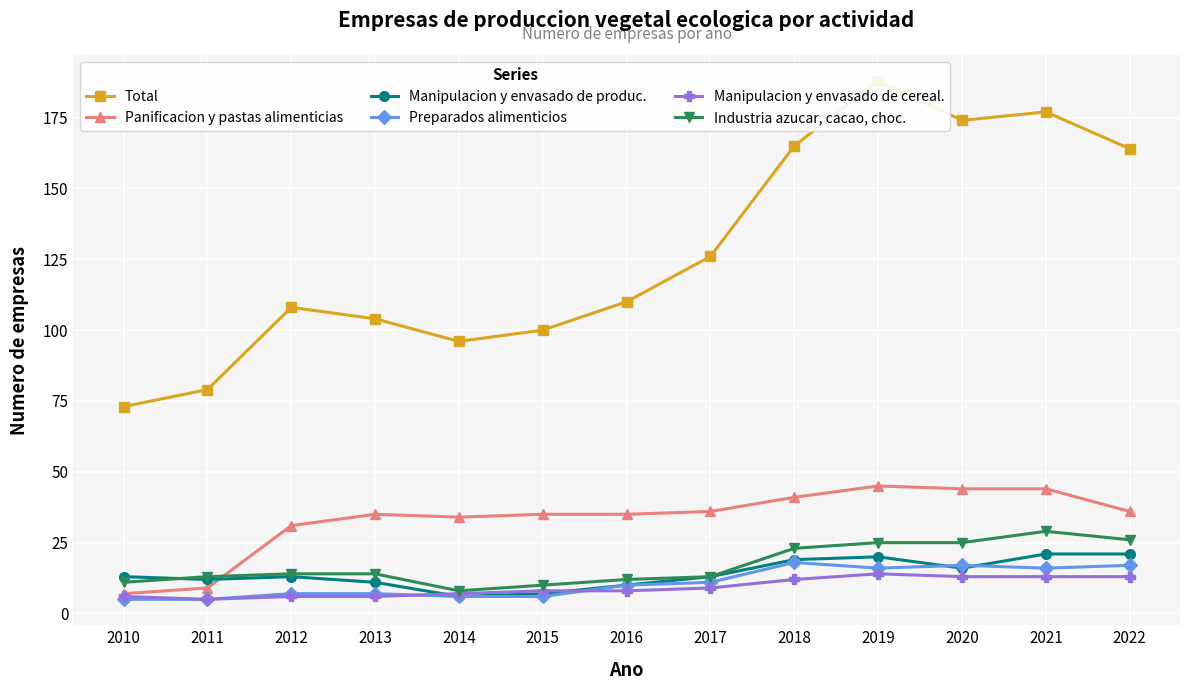

List the labels in order of Preparados alimenticios value, largest first.

2018, 2020, 2022, 2019, 2021, 2017, 2016, 2012, 2013, 2014, 2015, 2010, 2011